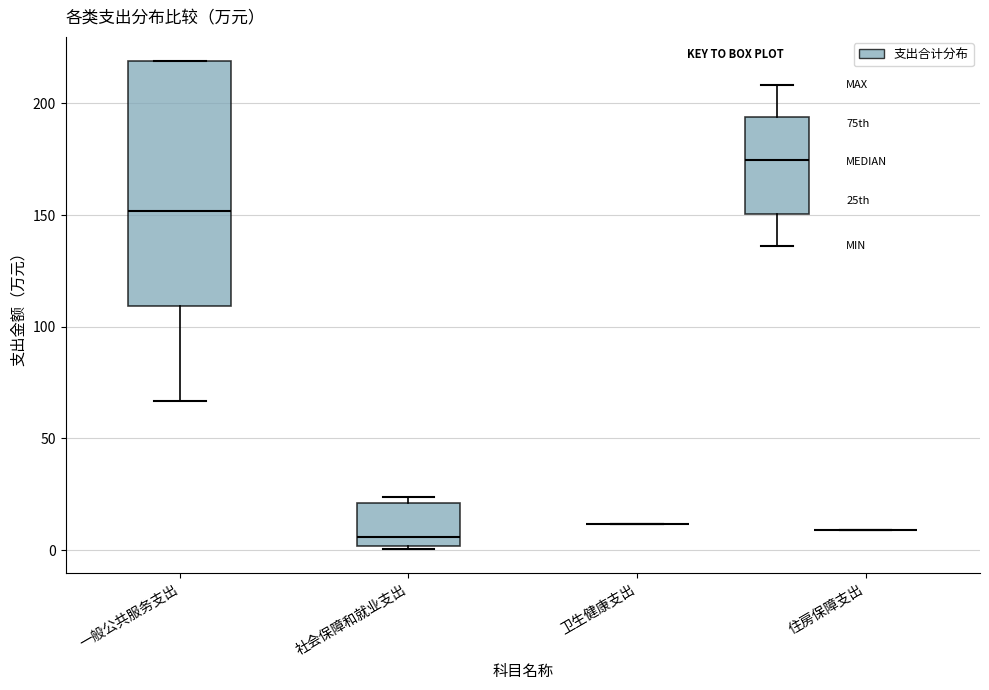

Reading left to right, transcribe this box plot: for each box, give where its median line is, the range the box spans, and where its two whiskers end, as read against the y-axis. The values are not printed on the chart, so give them approximately, as read against the axis.

一般公共服务支出: median 150, box 110 to 220, whiskers 65 to 220
社会保障和就业支出: median 5, box 0 to 20, whiskers 0 to 25
卫生健康支出: box collapsed to a line at 10, whiskers 10 to 10
住房保障支出: box collapsed to a line at 10, whiskers 10 to 10